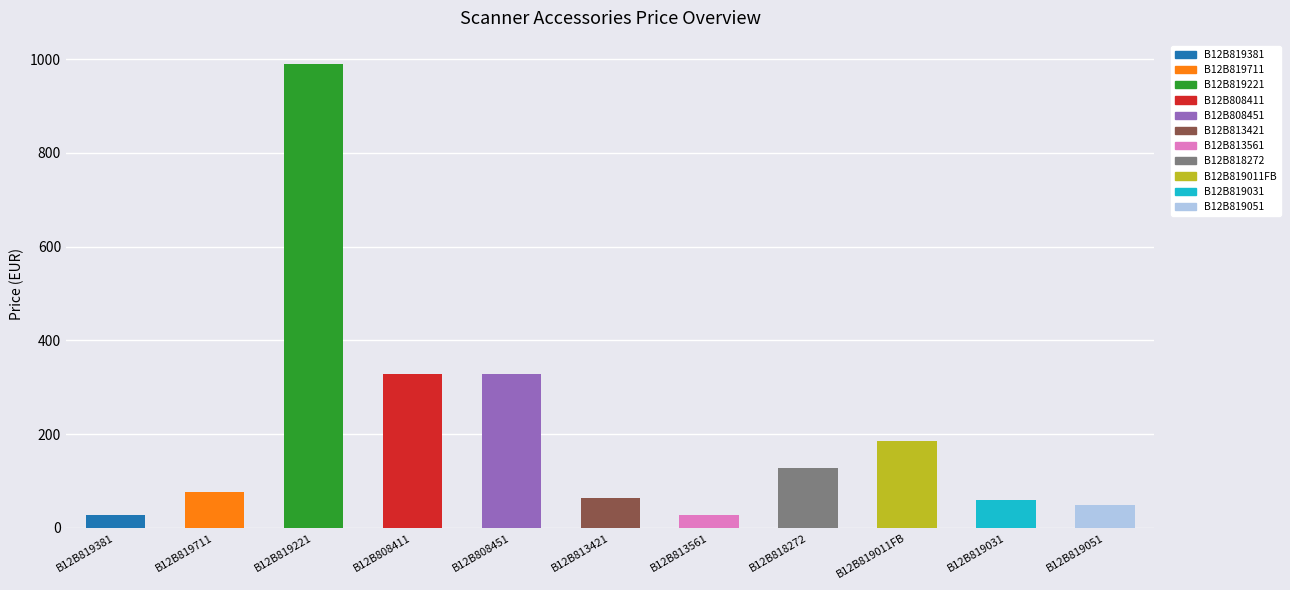

What is the average value?

205.9